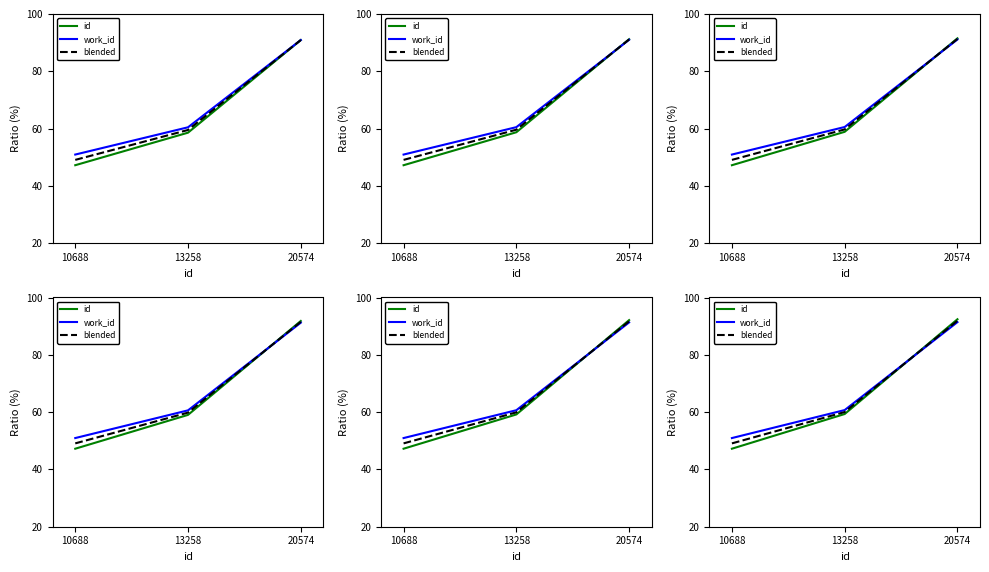

What are all the series names shown in the legend?

id, work_id, blended